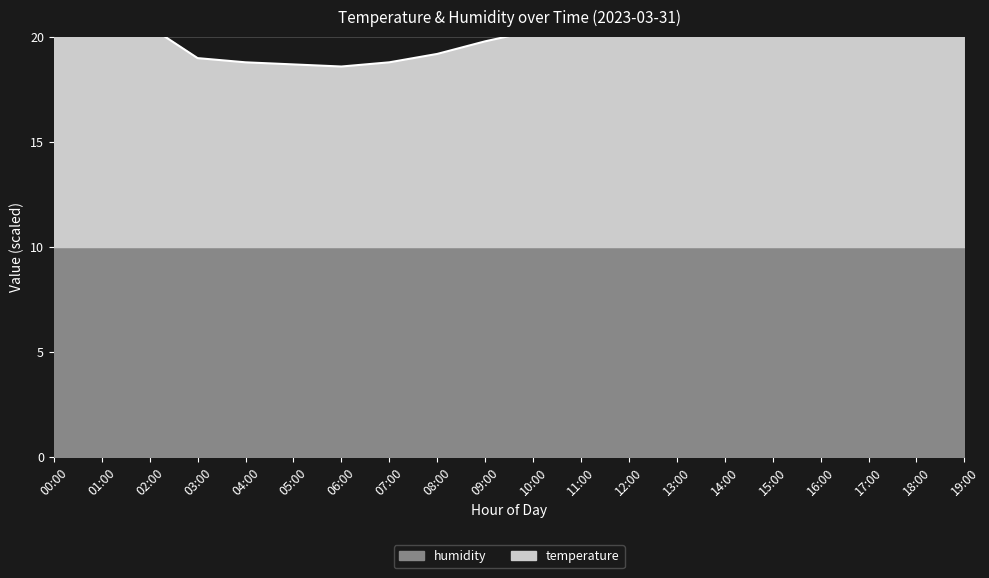

Reading right to left, transcribe all the data shown in this chart.

19:00=20.2	18:00=20.5	17:00=20.8	16:00=21.1	15:00=21.4	14:00=21.6	13:00=21.5	12:00=21.2	11:00=20.8	10:00=20.3	09:00=19.8	08:00=19.2	07:00=18.8	06:00=18.6	05:00=18.7	04:00=18.8	03:00=19.0	02:00=20.5	01:00=20.5	00:00=20.5